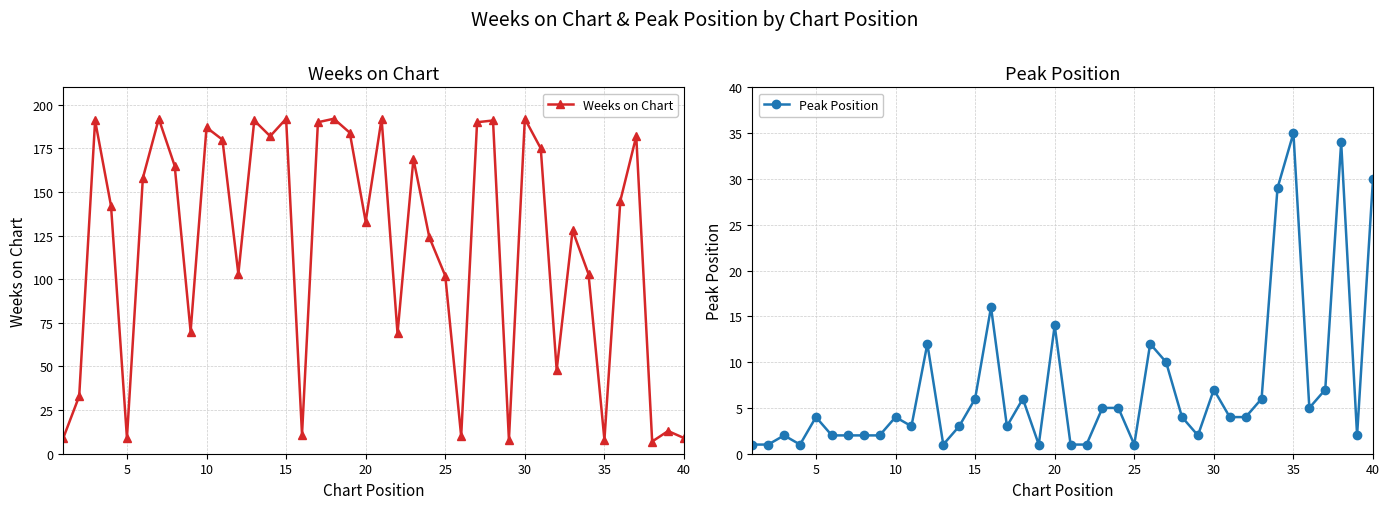

The value of Peak Position at 10 is 4. True or false?

True